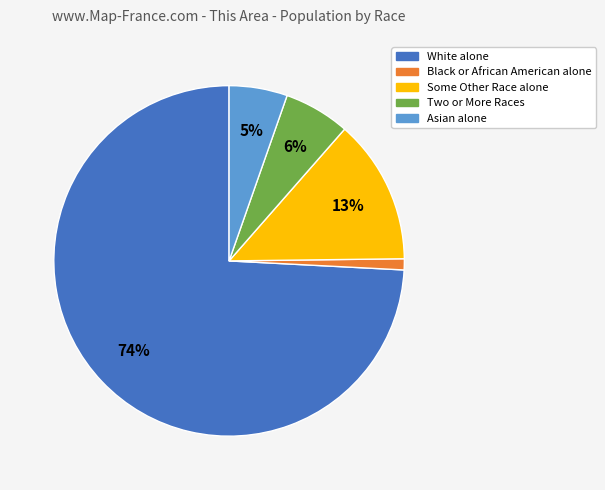

Do Asian alone and Two or More Races together represent more than half of the pie?

No